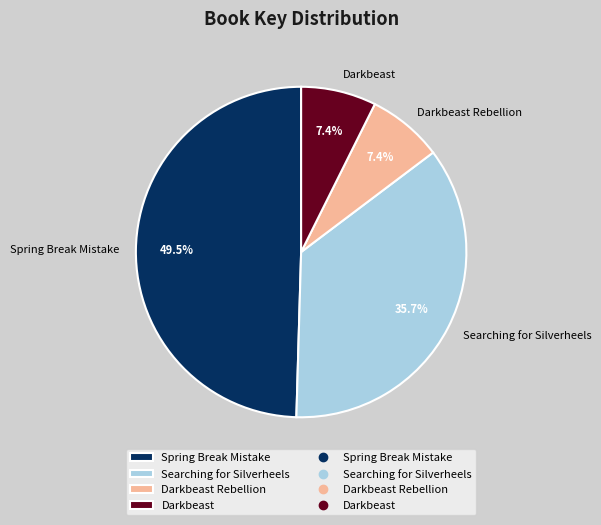

To the nearest percent, what is the average slice percentage?

25%